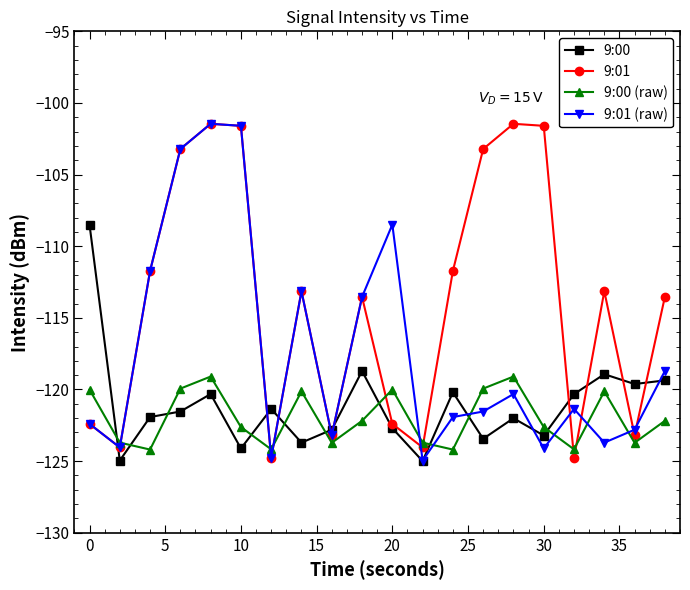

Does the chart have visible grid lines?

No